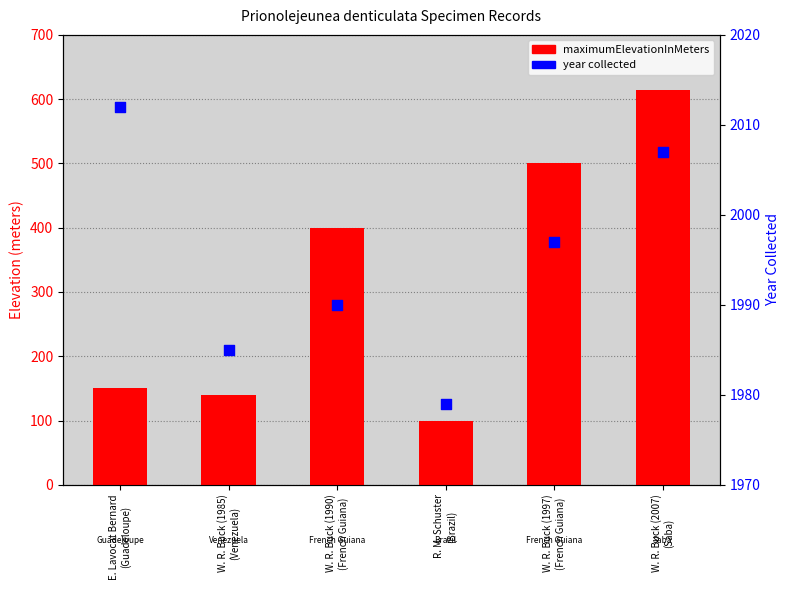

At which category is the sum across all series the highest?

W. R. Buck (2007)
(Saba)